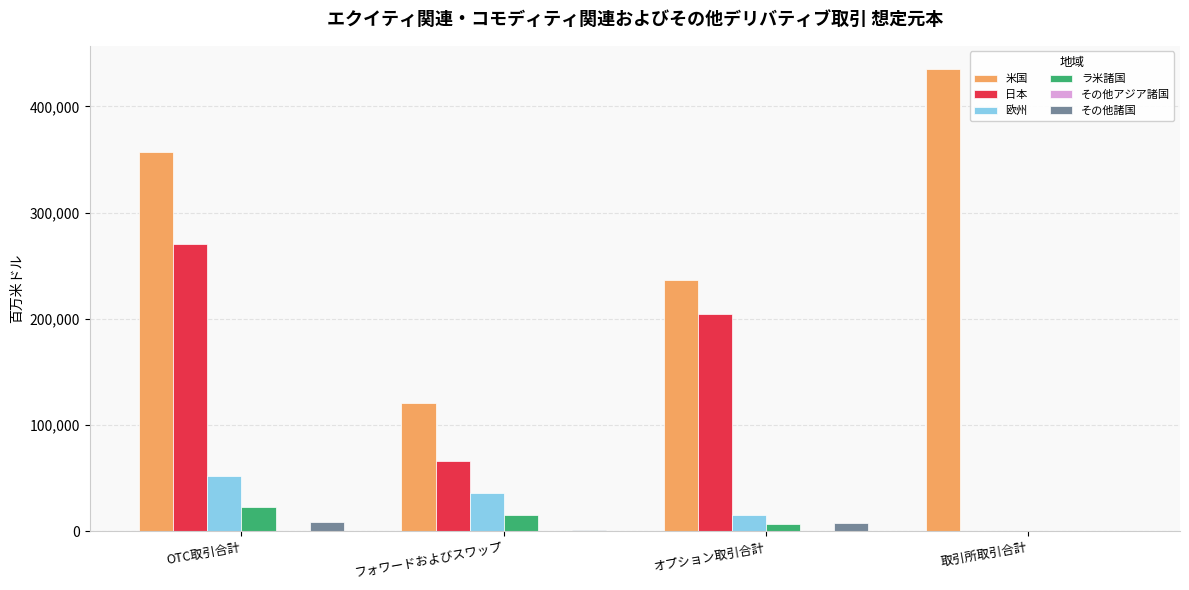

What is the sum of the ラ米諸国 values at OTC取引合計 and オプション取引合計?

30730